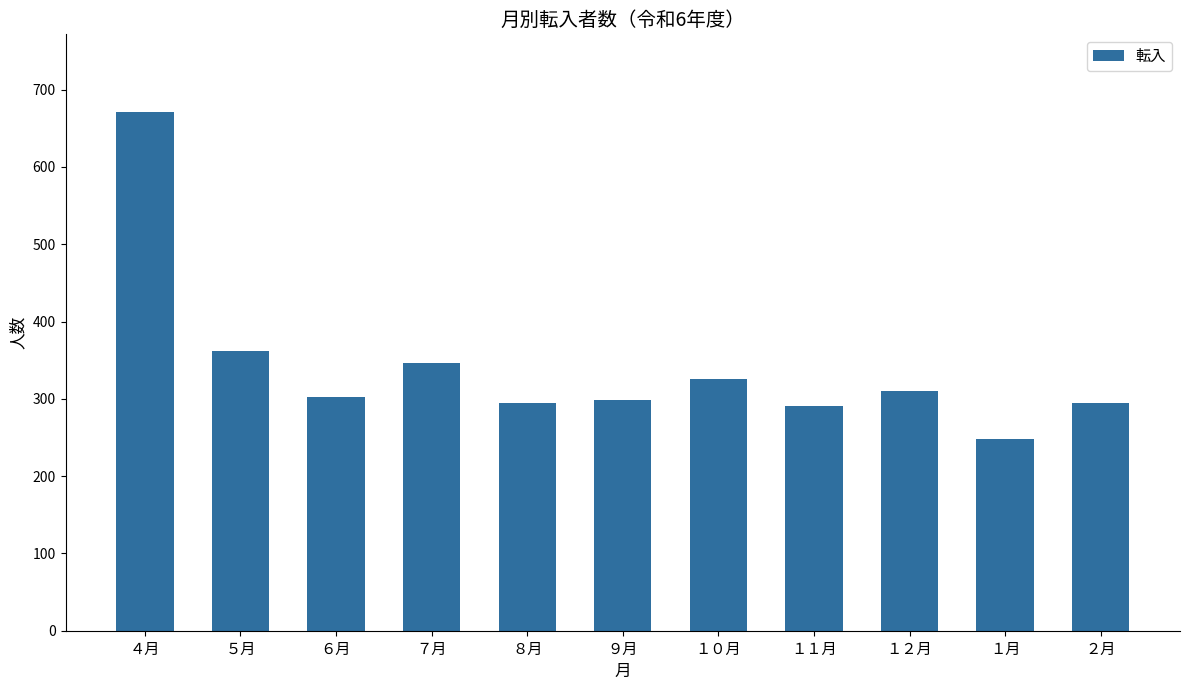

How many categories are shown in the chart?

11